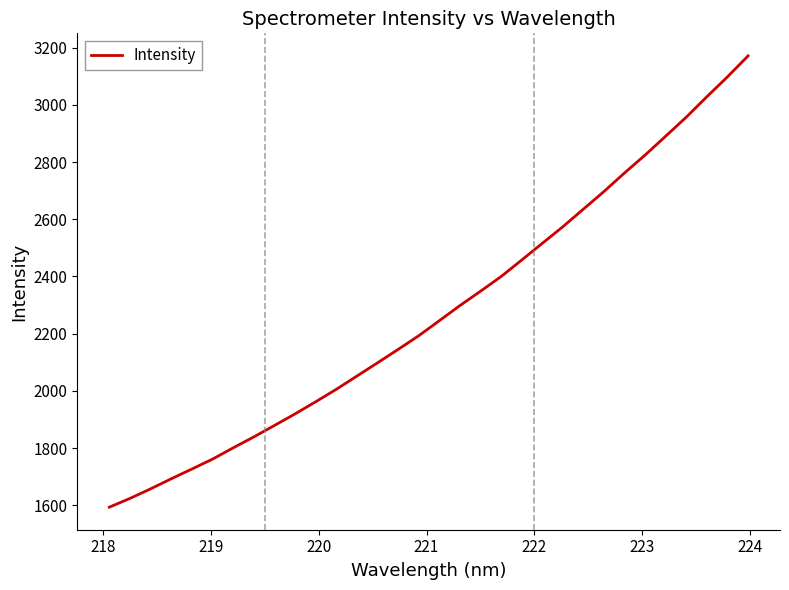

What is the smallest value displayed?

1593.8